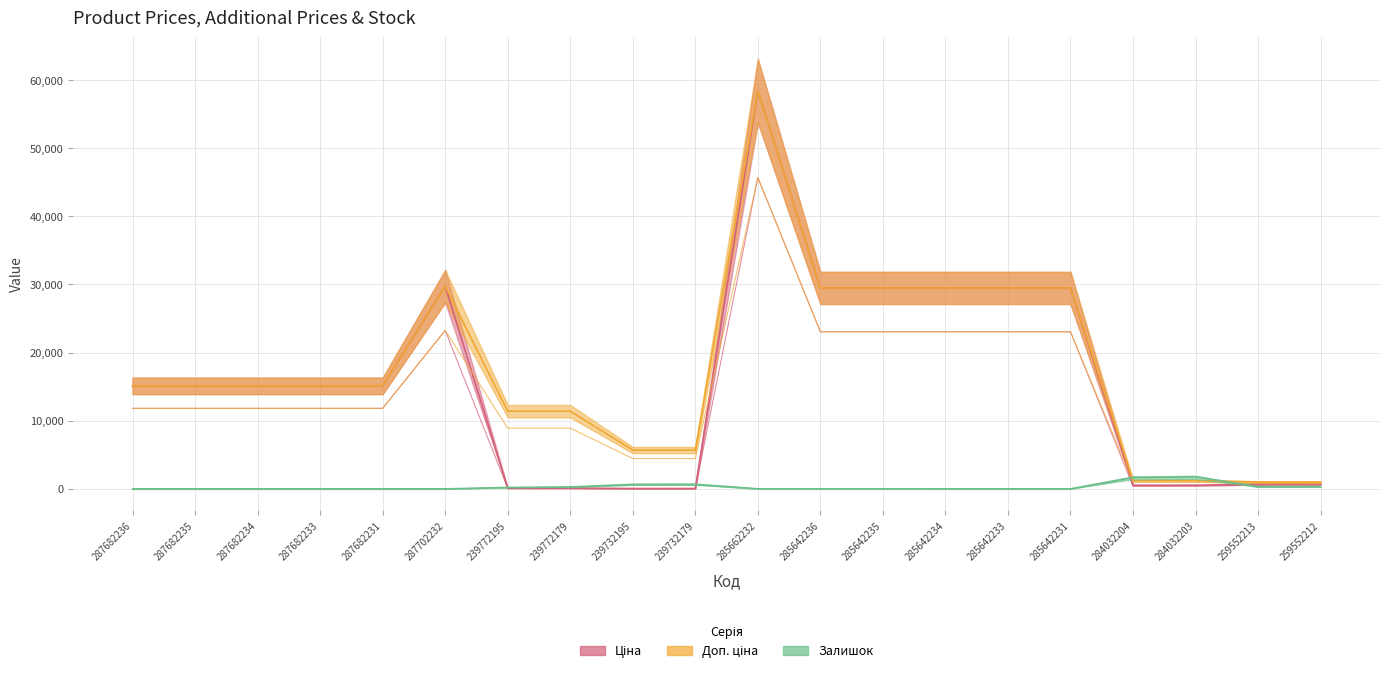

Reading left to right, list all the values displayed in this chart.

Ціна: 287682236=15120.0	287682235=15120.0	287682234=15120.0	287682233=15120.0	287682231=15120.0	287702232=29747.2	239772195=114.1	239772179=114.1	239732195=57.0	239732179=57.0	285662232=58426.5	285642236=29491.5	285642235=29491.5	285642234=29491.5	285642233=29491.5	285642231=29491.5	284032204=539.0	284032203=539.0	259552213=693.7	259552212=693.7
Доп. ціна: 287682236=15120.0	287682235=15120.0	287682234=15120.0	287682233=15120.0	287682231=15120.0	287702232=29747.2	239772195=11410.0	239772179=11410.0	239732195=5705.0	239732179=5705.0	285662232=58426.5	285642236=29491.5	285642235=29491.5	285642234=29491.5	285642233=29491.5	285642231=29491.5	284032204=1235.4	284032203=1235.4	259552213=1024.6	259552212=1024.6
Залишок: 287682236=0.0	287682235=0.0	287682234=0.0	287682233=0.0	287682231=0.0	287702232=0.0	239772195=170.5	239772179=226.8	239732195=523.9	239732179=536.5	285662232=10.9	285642236=9.4	285642235=10.2	285642234=7.8	285642233=7.0	285642231=8.6	284032204=1326.3	284032203=1396.7	259552213=258.1	259552212=260.4